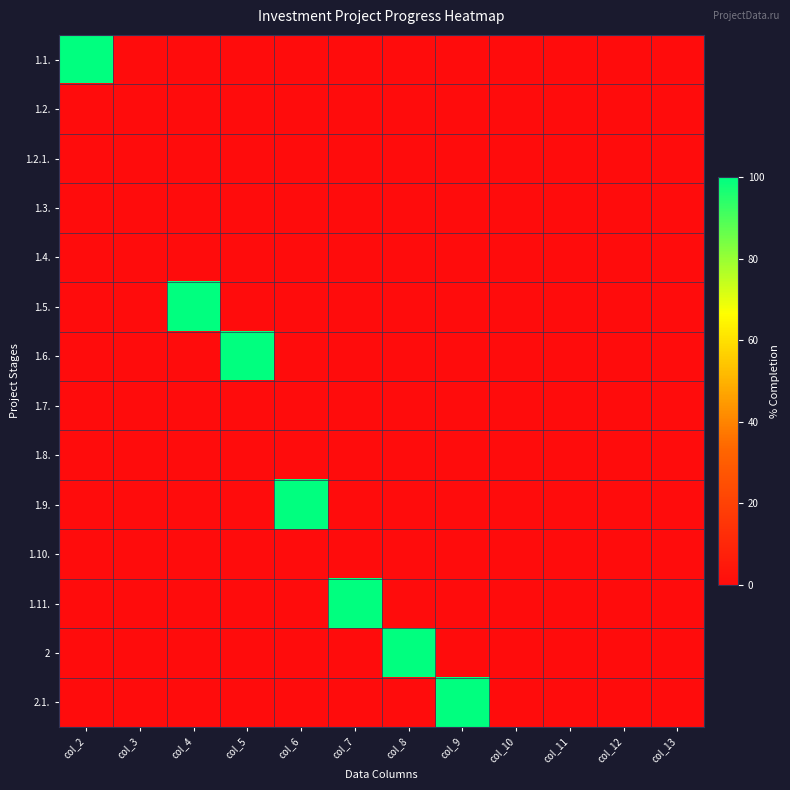

Reading right to left, extract all data points from this chart.

1.1.: col_13=0	col_12=0	col_11=0	col_10=0	col_9=0	col_8=0	col_7=0	col_6=0	col_5=0	col_4=0	col_3=0	col_2=100
1.2.: col_13=0	col_12=0	col_11=0	col_10=0	col_9=0	col_8=0	col_7=0	col_6=0	col_5=0	col_4=0	col_3=0	col_2=0
1.2.1.: col_13=0	col_12=0	col_11=0	col_10=0	col_9=0	col_8=0	col_7=0	col_6=0	col_5=0	col_4=0	col_3=0	col_2=0
1.3.: col_13=0	col_12=0	col_11=0	col_10=0	col_9=0	col_8=0	col_7=0	col_6=0	col_5=0	col_4=0	col_3=0	col_2=0
1.4.: col_13=0	col_12=0	col_11=0	col_10=0	col_9=0	col_8=0	col_7=0	col_6=0	col_5=0	col_4=0	col_3=0	col_2=0
1.5.: col_13=0	col_12=0	col_11=0	col_10=0	col_9=0	col_8=0	col_7=0	col_6=0	col_5=0	col_4=100	col_3=0	col_2=0
1.6.: col_13=0	col_12=0	col_11=0	col_10=0	col_9=0	col_8=0	col_7=0	col_6=0	col_5=100	col_4=0	col_3=0	col_2=0
1.7.: col_13=0	col_12=0	col_11=0	col_10=0	col_9=0	col_8=0	col_7=0	col_6=0	col_5=0	col_4=0	col_3=0	col_2=0
1.8.: col_13=0	col_12=0	col_11=0	col_10=0	col_9=0	col_8=0	col_7=0	col_6=0	col_5=0	col_4=0	col_3=0	col_2=0
1.9.: col_13=0	col_12=0	col_11=0	col_10=0	col_9=0	col_8=0	col_7=0	col_6=100	col_5=0	col_4=0	col_3=0	col_2=0
1.10.: col_13=0	col_12=0	col_11=0	col_10=0	col_9=0	col_8=0	col_7=0	col_6=0	col_5=0	col_4=0	col_3=0	col_2=0
1.11.: col_13=0	col_12=0	col_11=0	col_10=0	col_9=0	col_8=0	col_7=100	col_6=0	col_5=0	col_4=0	col_3=0	col_2=0
2: col_13=0	col_12=0	col_11=0	col_10=0	col_9=0	col_8=100	col_7=0	col_6=0	col_5=0	col_4=0	col_3=0	col_2=0
2.1.: col_13=0	col_12=0	col_11=0	col_10=0	col_9=100	col_8=0	col_7=0	col_6=0	col_5=0	col_4=0	col_3=0	col_2=0